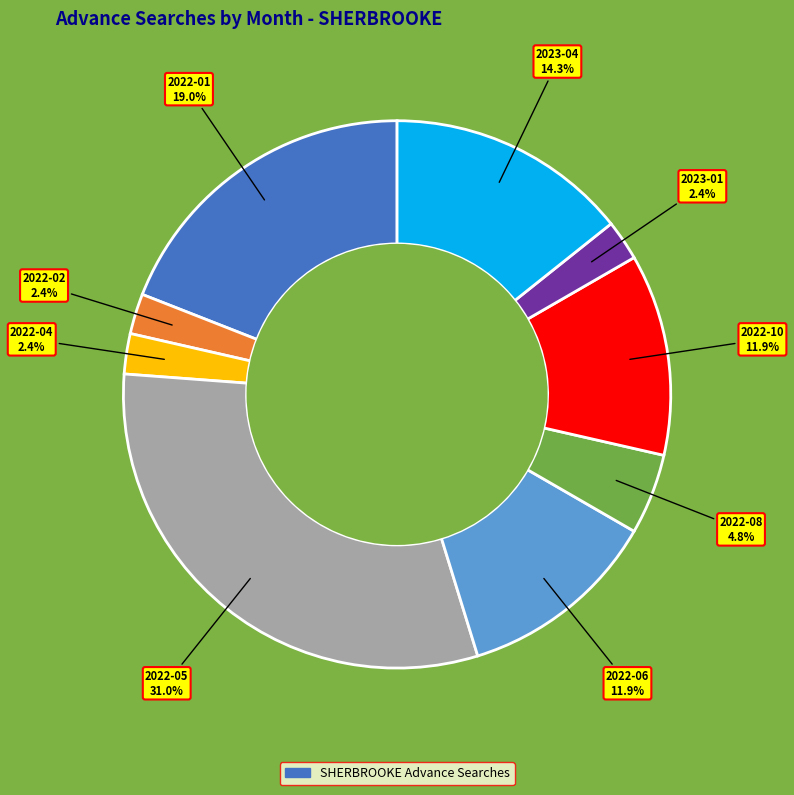

Is there any slice that represents more than half of the pie?

No